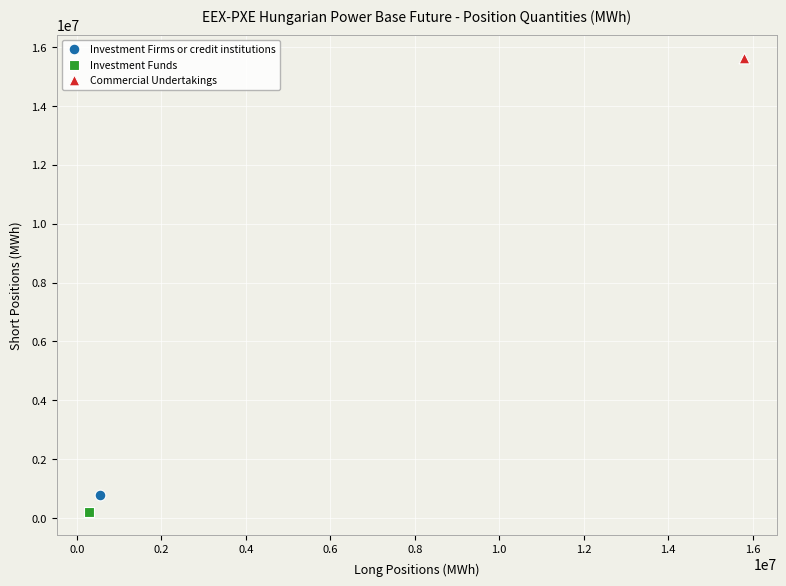

What are all the series names shown in the legend?

Investment Firms or credit institutions, Investment Funds, Commercial Undertakings